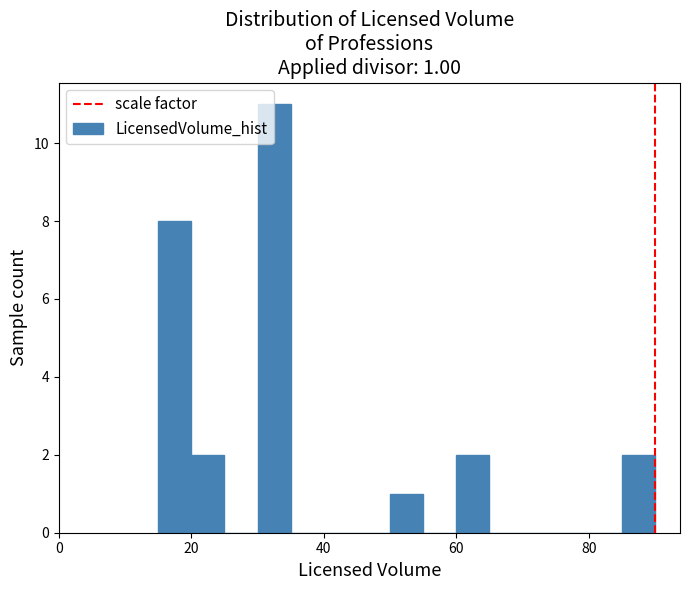

Read against the x-axis, roughly where is the centre of the tallest bar?

32